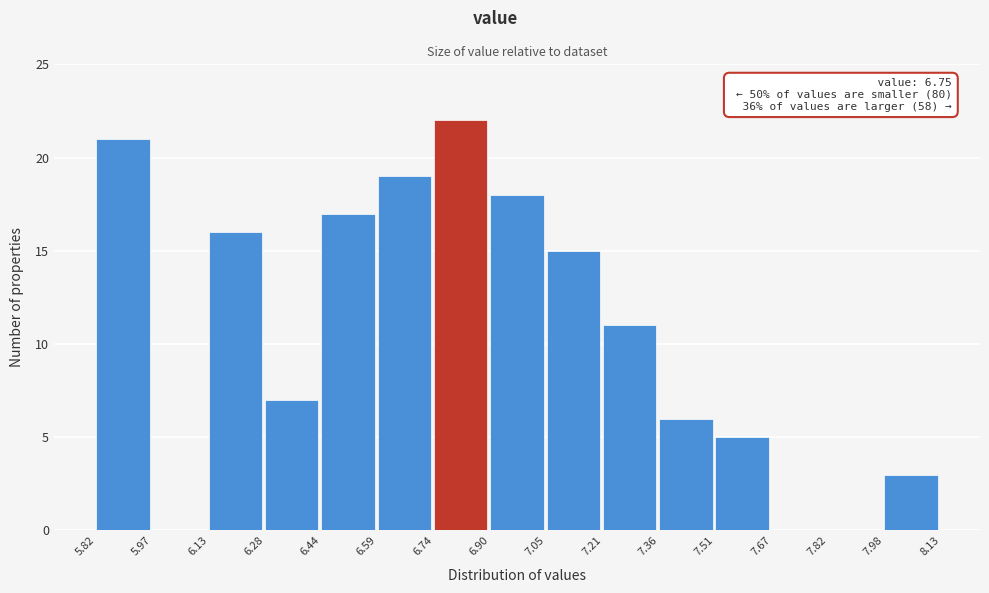

Over which range of the x-axis is the bar tallest?

6.74 to 6.90